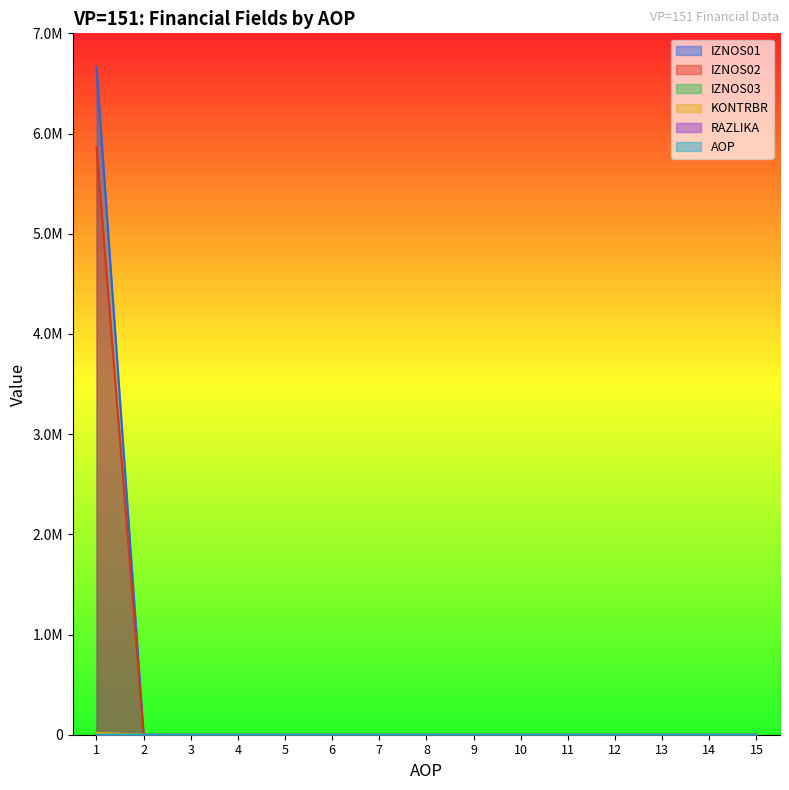

True or false: IZNOS01 and IZNOS02 cross at least once.

False